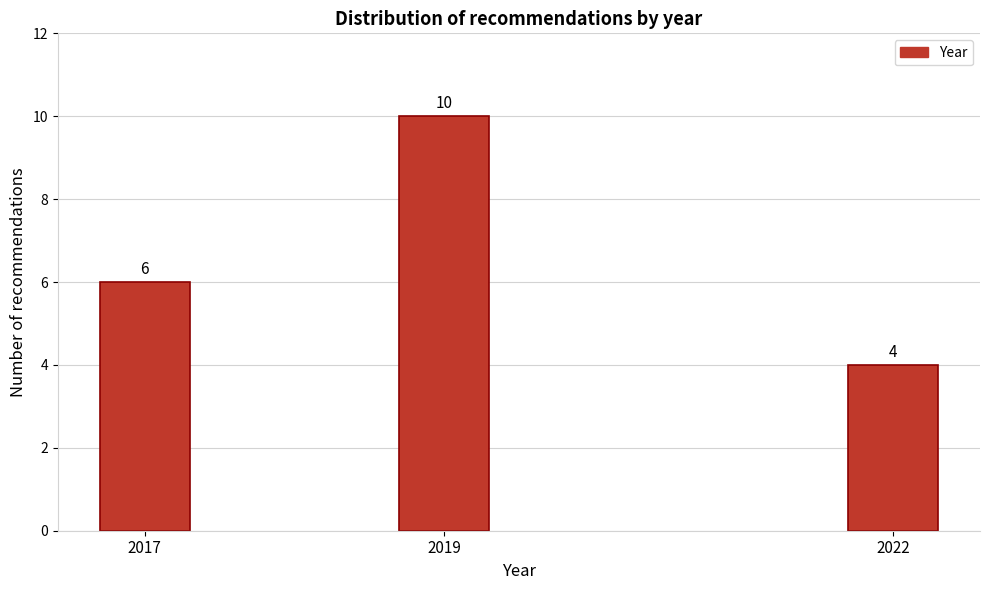

Reading left to right, list all the values displayed in this chart.

2017=6	2019=10	2022=4